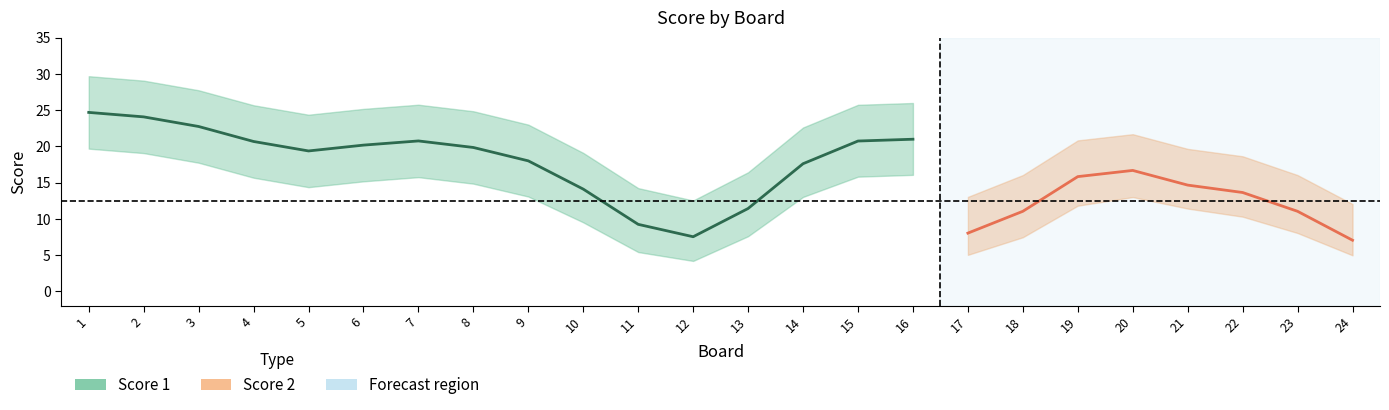

Between 2 and 21, which series saw the biggest shift?

Score 2